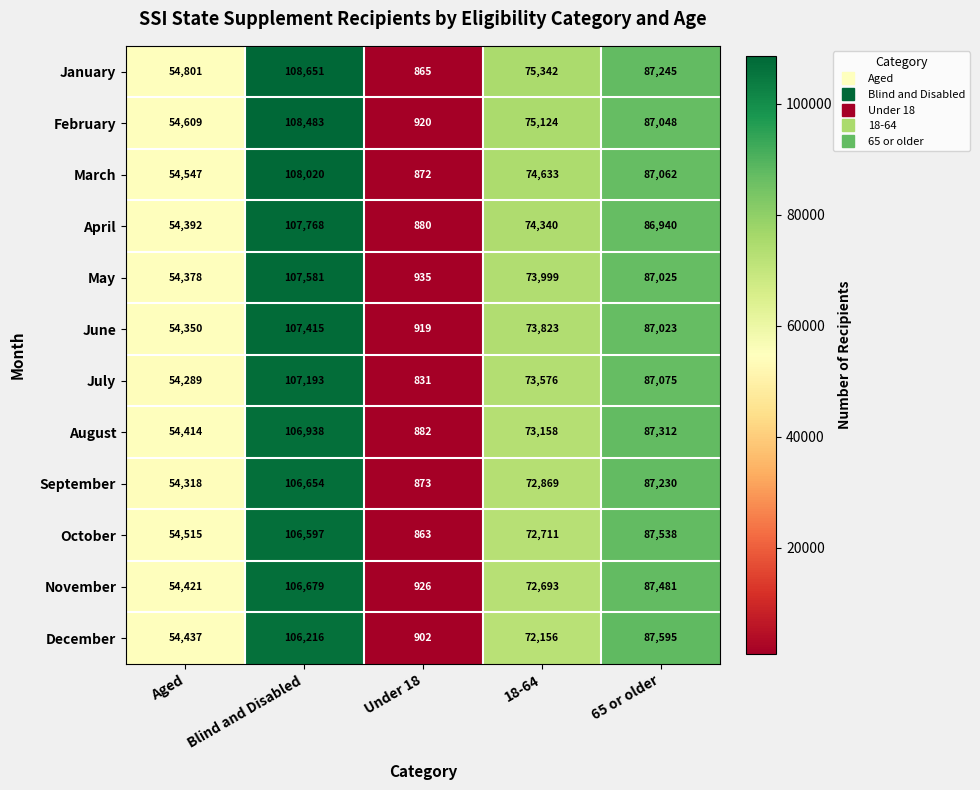

What is the maximum value for January?

108651